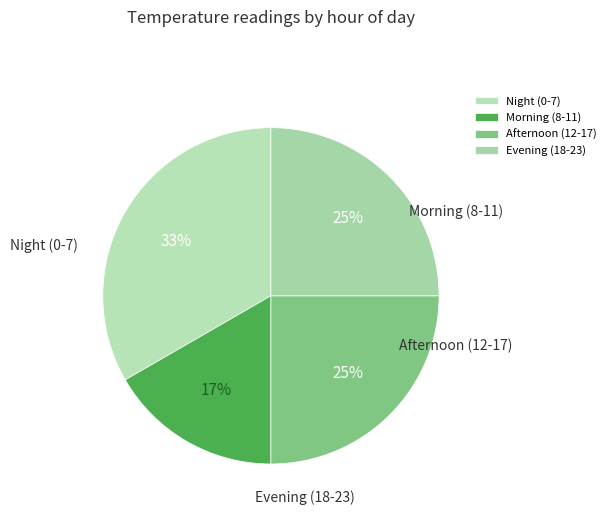

Which category has the smallest portion of the pie?

Morning (8-11)